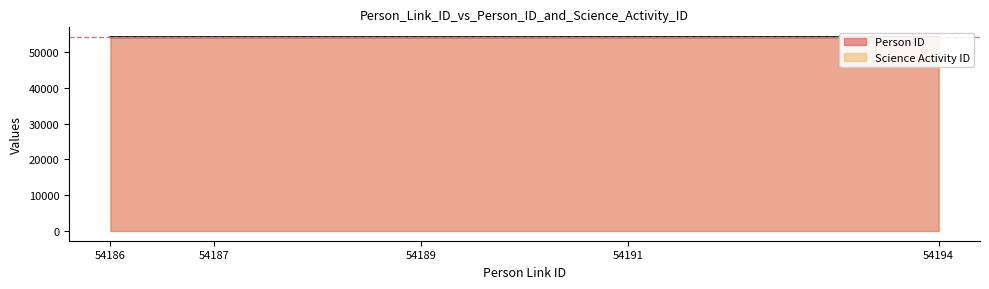

List the labels in order of value, smallest first.

54186, 54187, 54189, 54191, 54194